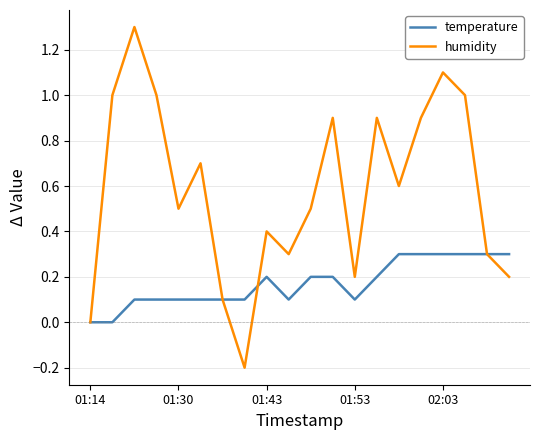

What is the maximum value for temperature?

0.3